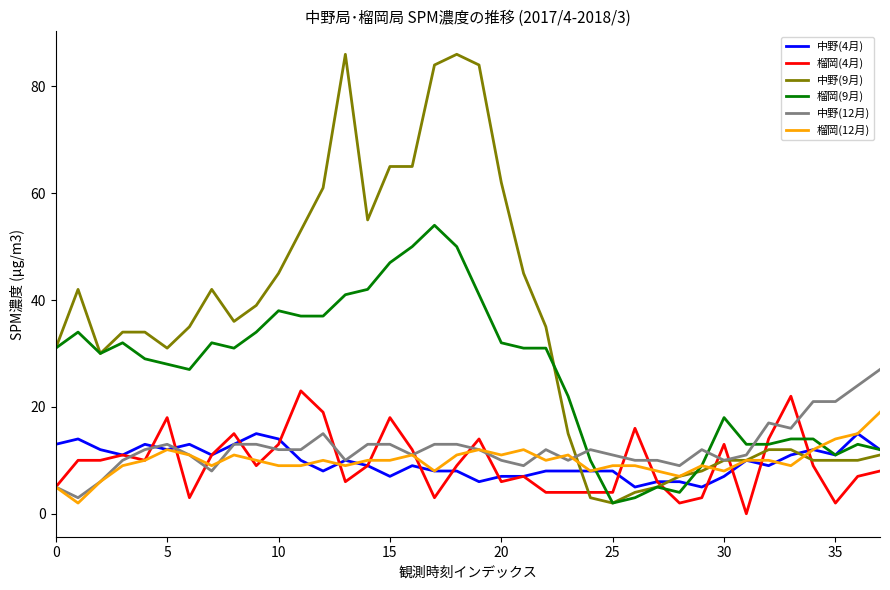

Which series has the largest range (max minus min)?

中野(9月)